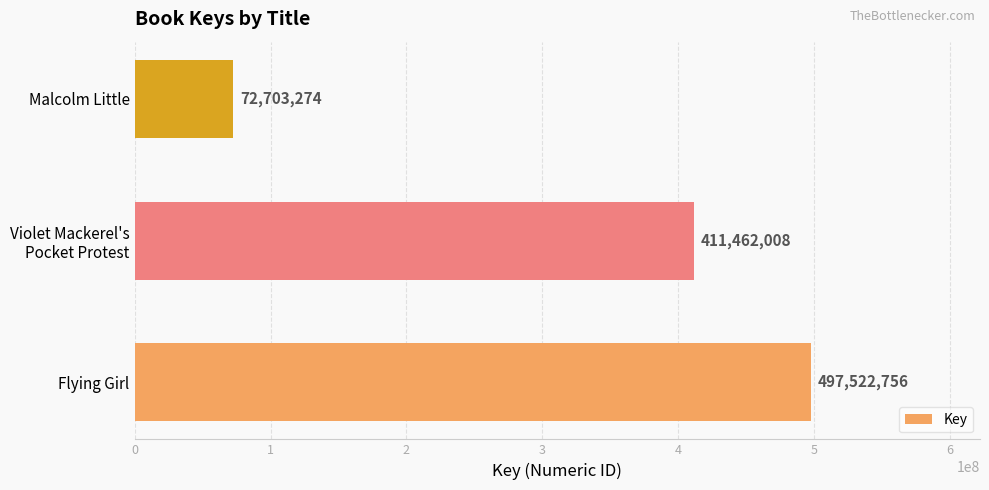

What is the smallest value displayed?

72703274